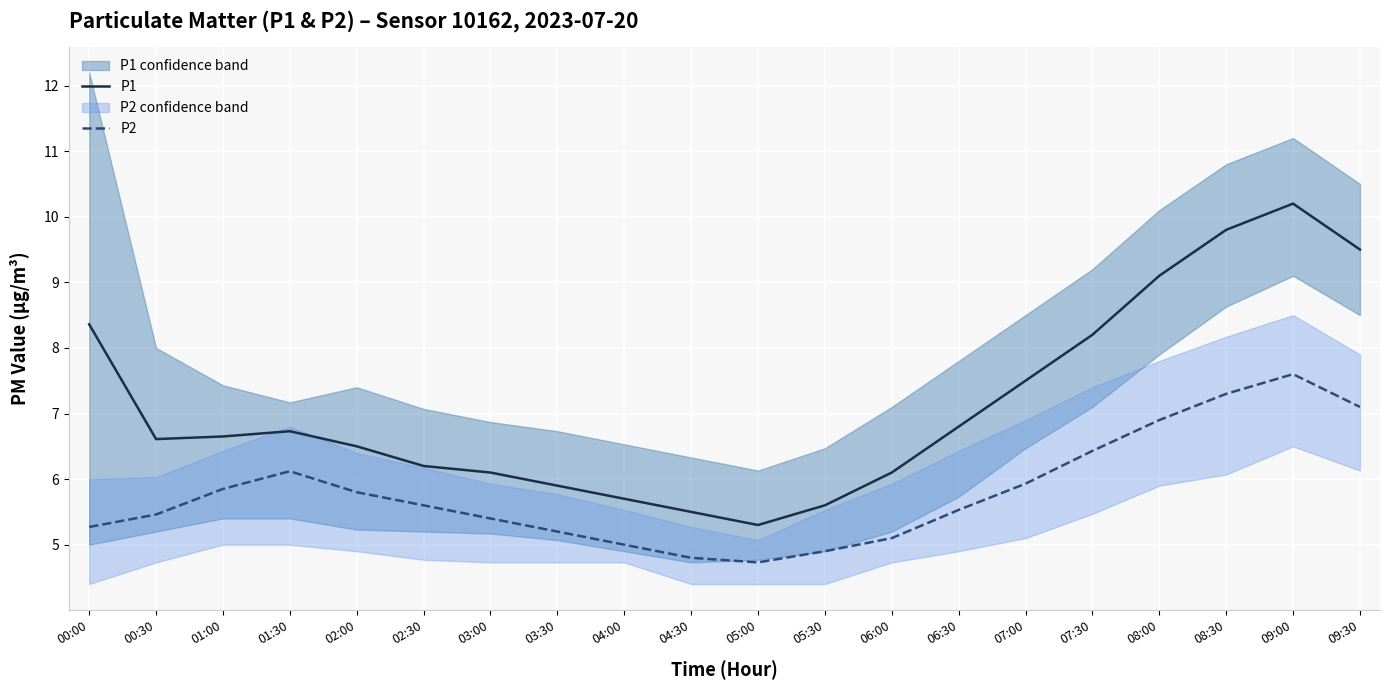

What is the average value of the P1 series?

7.1